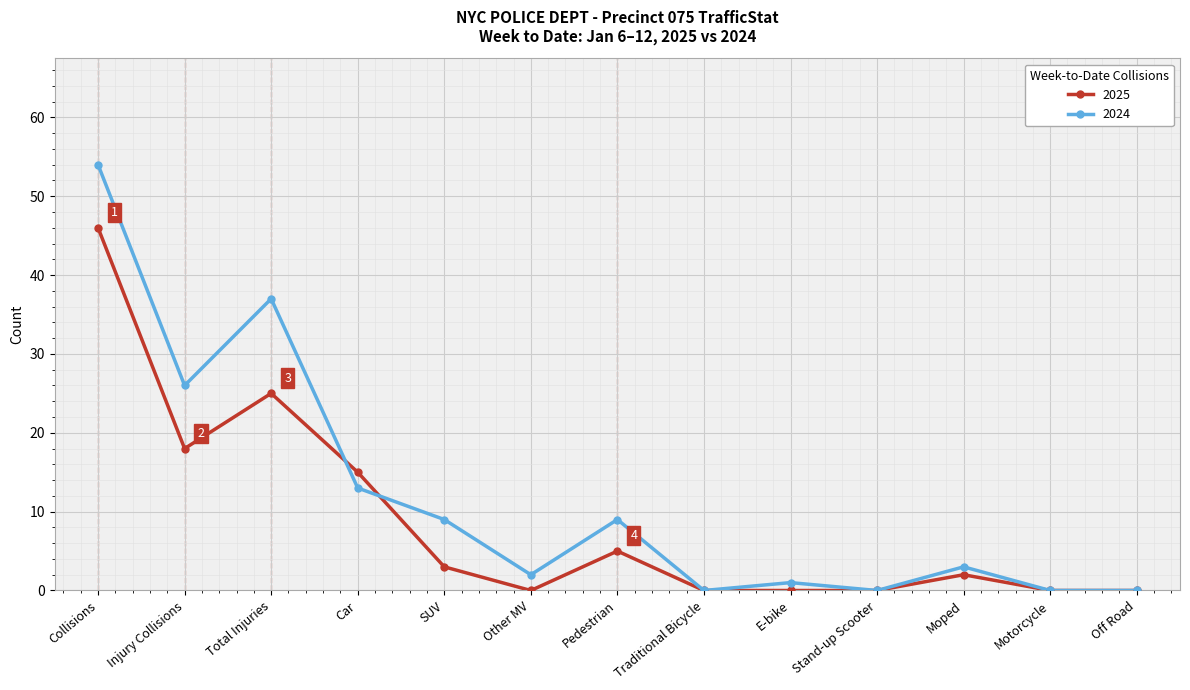

Is it true that 2024 equals 9 at Pedestrian?

True